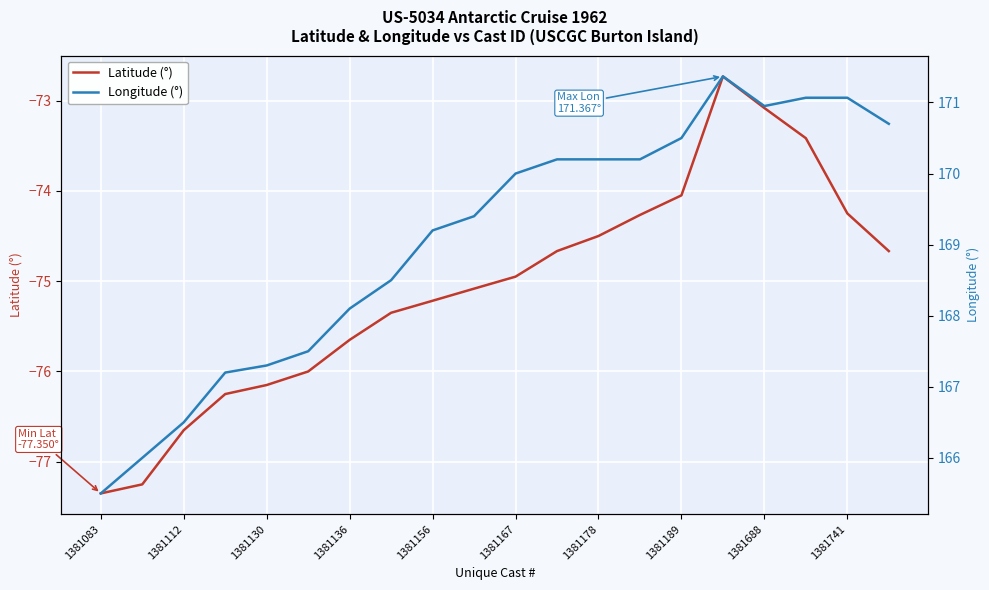

Which label corresponds to the largest value in the chart?

15